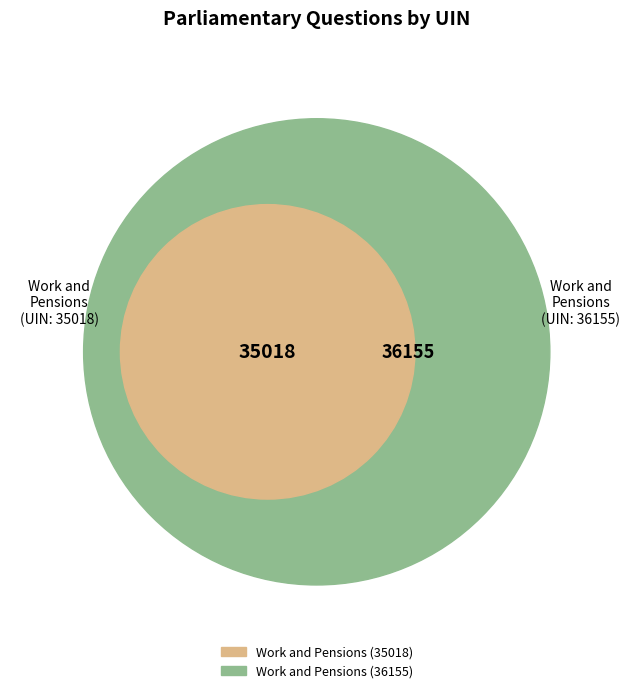

To the nearest percent, what portion does Work and Pensions (35018) represent?

49%